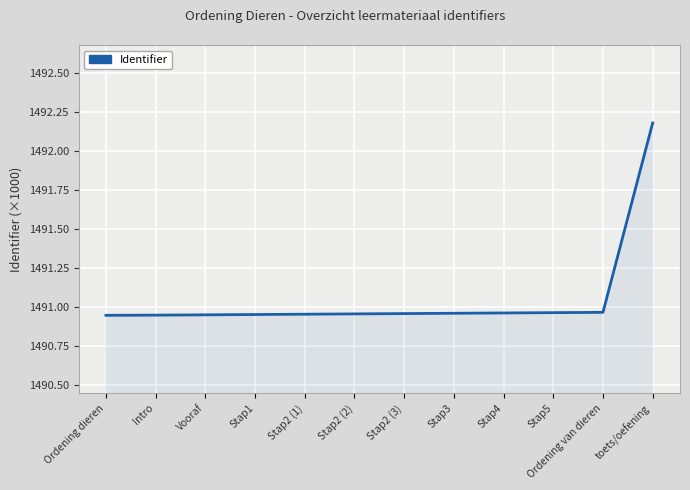

What is the ratio of the value at Stap3 to the value at Intro?

1.0